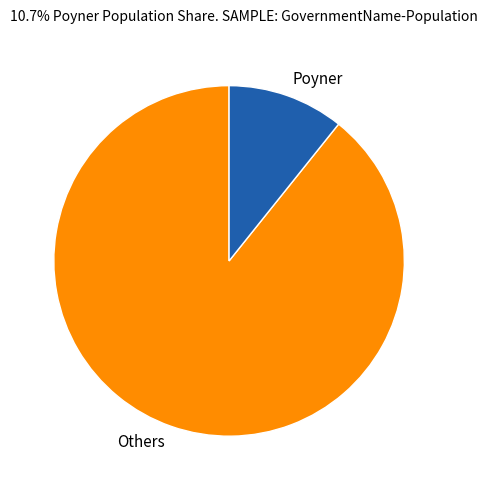

Do Others and Poyner together represent more than half of the pie?

Yes